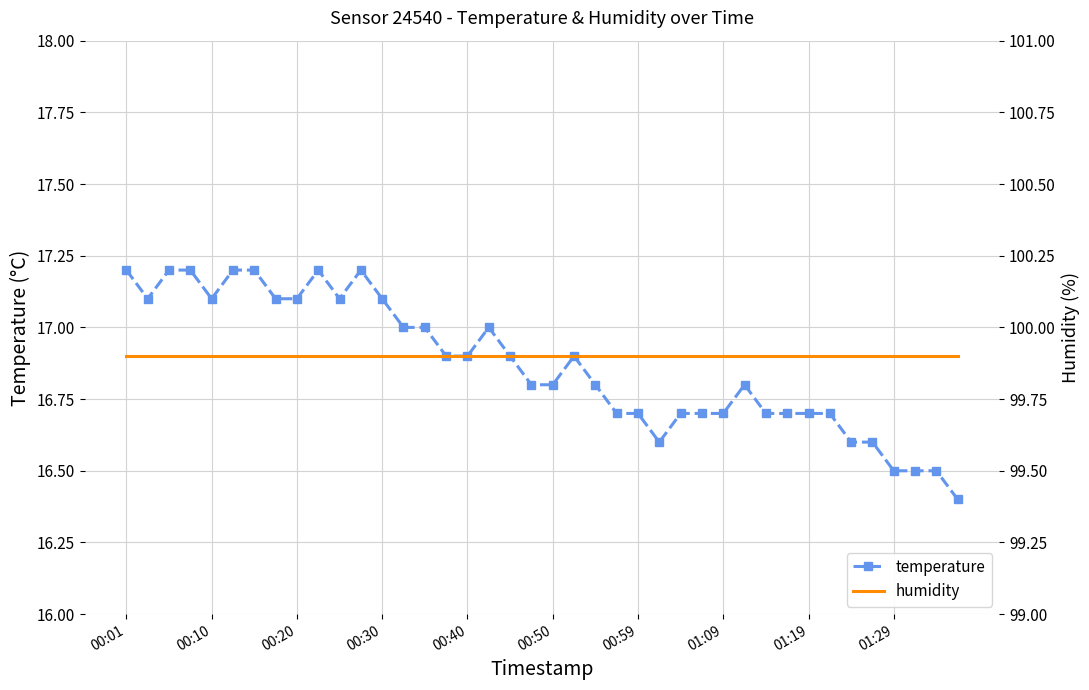

What is the lowest value of the temperature series?

16.4